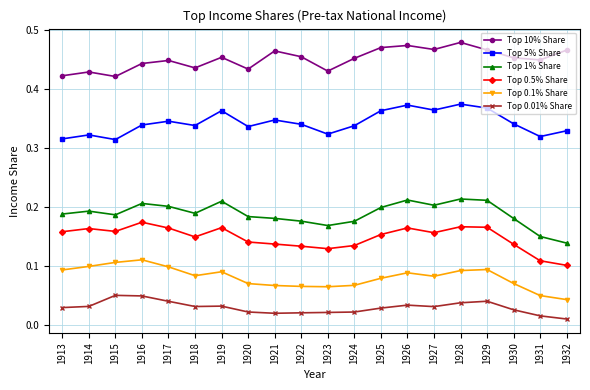

Between 1919 and 1923, which series saw the biggest shift?

Top 1% Share